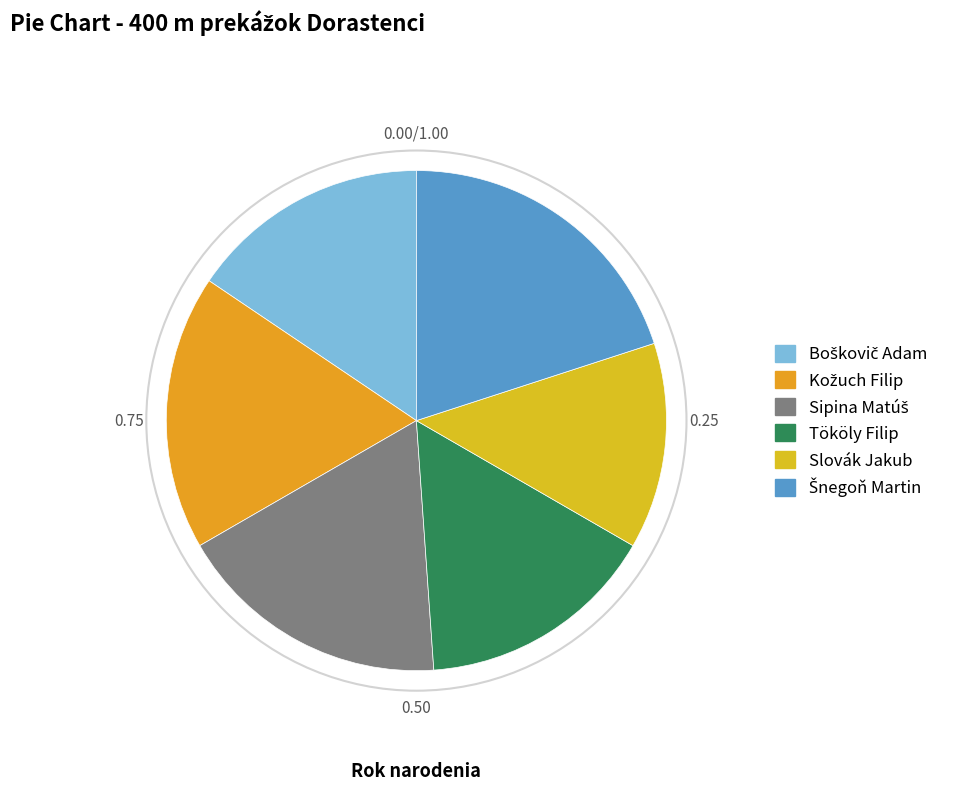

Is it true that Boškovič Adam is 1% of the pie?

False